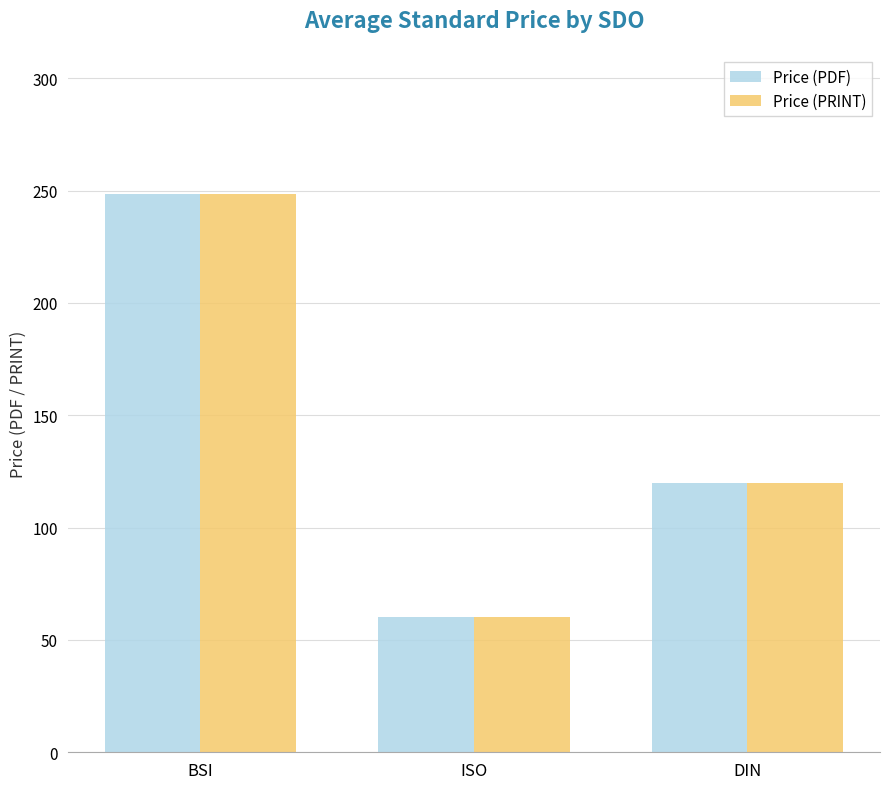

What are all the series names shown in the legend?

Price (PDF), Price (PRINT)